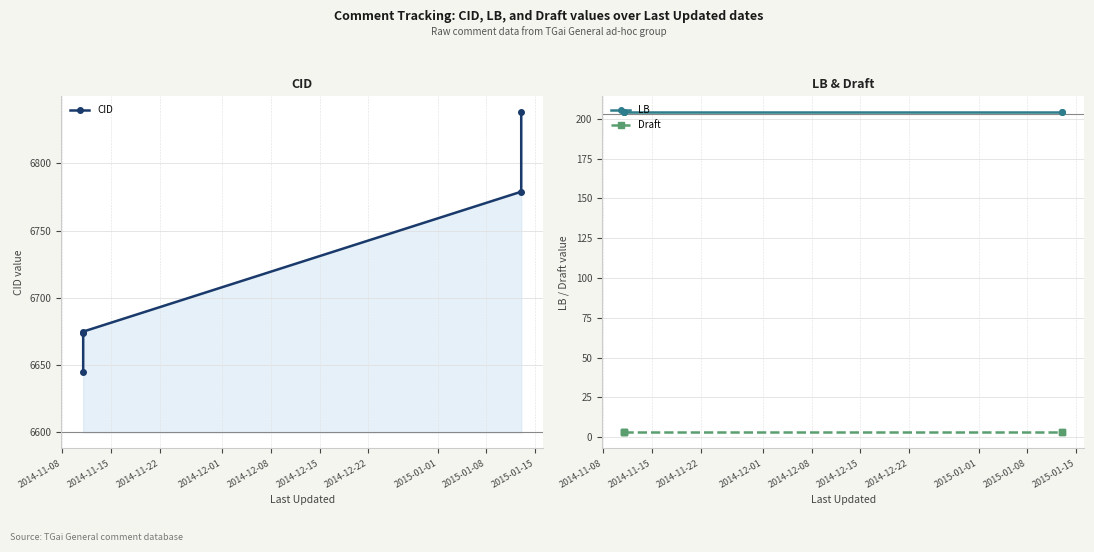

What is the label of the 5th point from the right?

2014-11-08